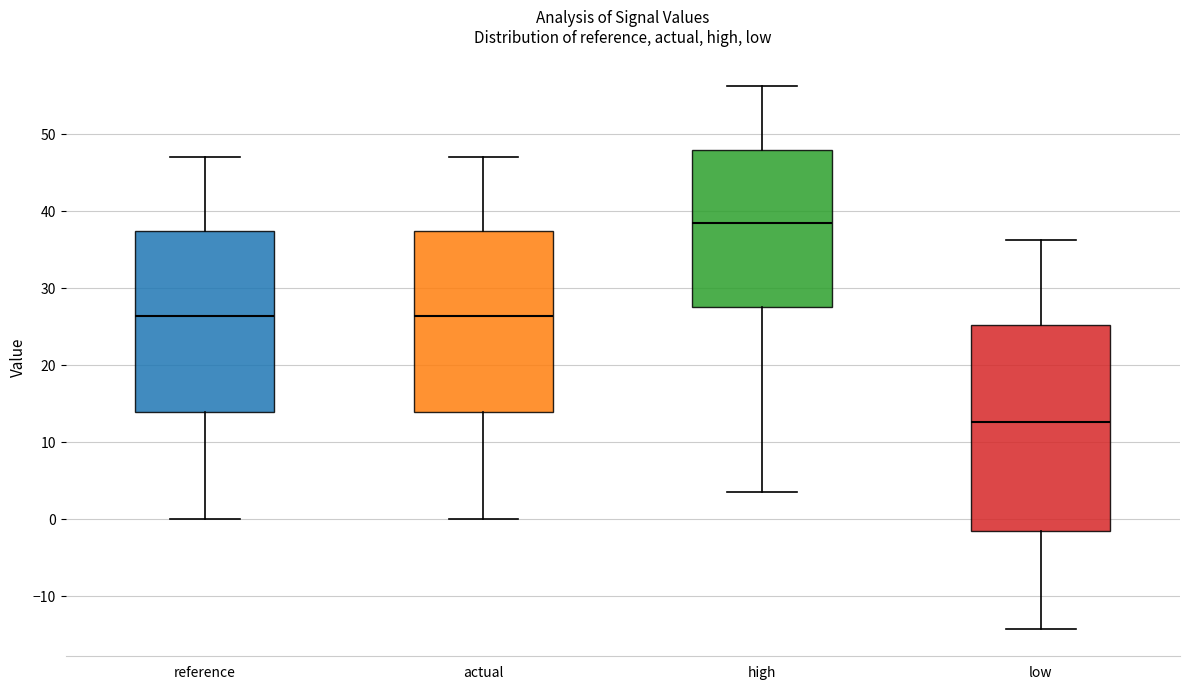

Reading left to right, read every box against the y-axis: the position of its median line, the range the box covers, and the ends of its whiskers. The values are not printed on the chart, so give them approximately, as read against the axis.

reference: median 26, box 14 to 37, whiskers 0 to 47
actual: median 26, box 14 to 37, whiskers 0 to 47
high: median 38, box 28 to 48, whiskers 4 to 56
low: median 13, box -2 to 25, whiskers -14 to 36